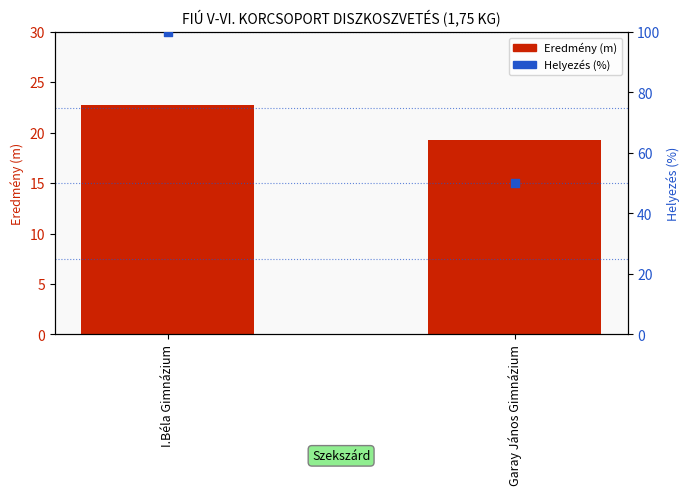

At how many categories does at least one series exceed 82?

1